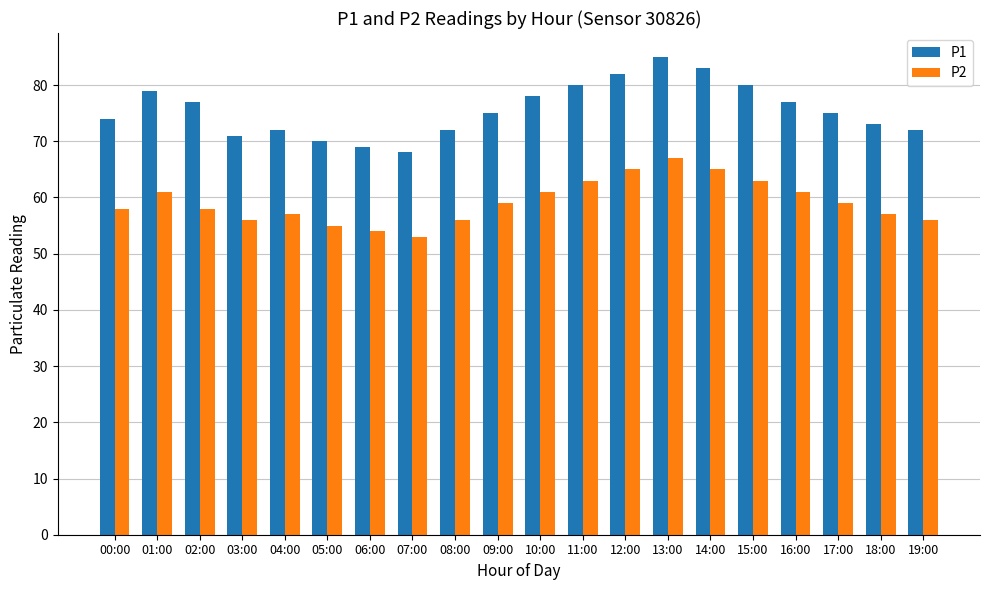

What is the total value across all series at 18:00?

130